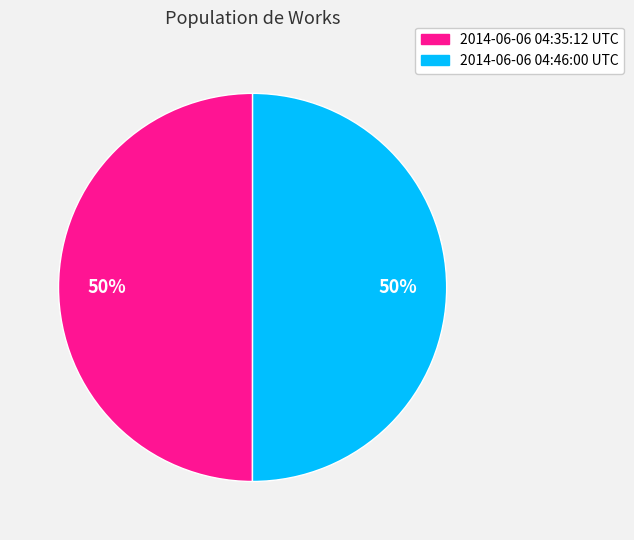

To the nearest percent, what is the combined percentage of 2014-06-06 04:46:00 UTC and 2014-06-06 04:35:12 UTC?

100%